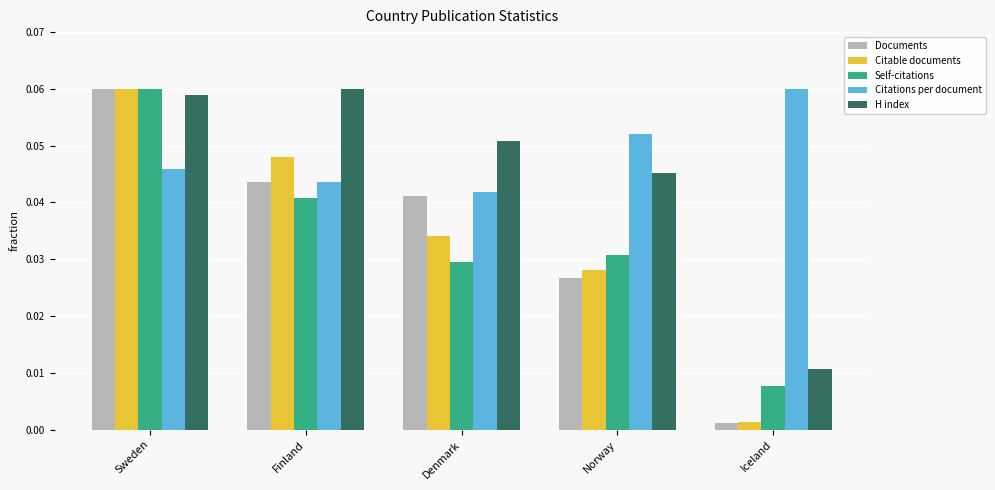

Which label corresponds to the smallest value in the chart?

Iceland